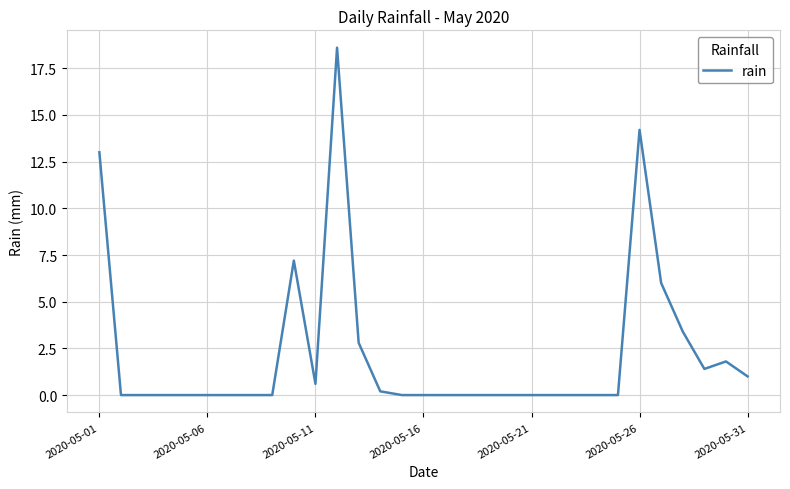

What is the difference between the maximum and minimum values?

18.6